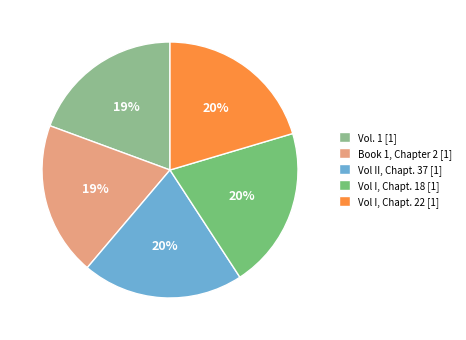

How many segments does this pie chart have?

5